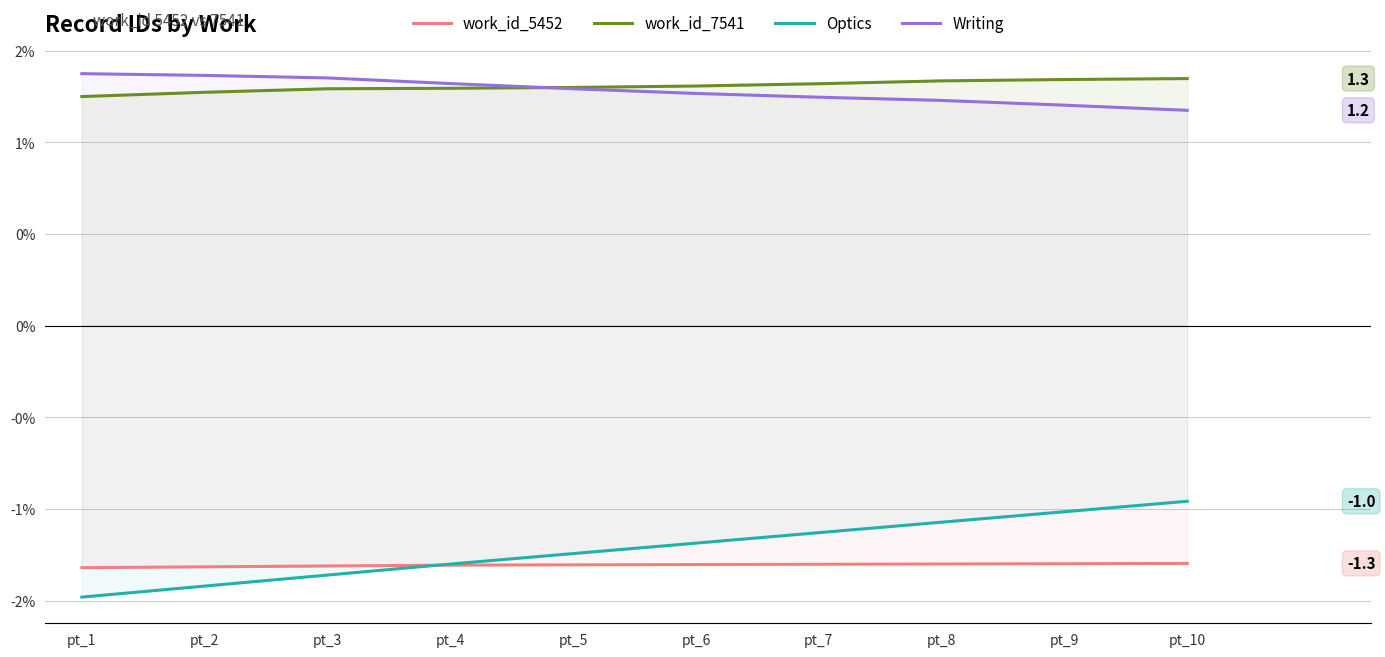

Between which two adjacent categories do Optics and work_id_5452 first intersect?

pt_3 and pt_4